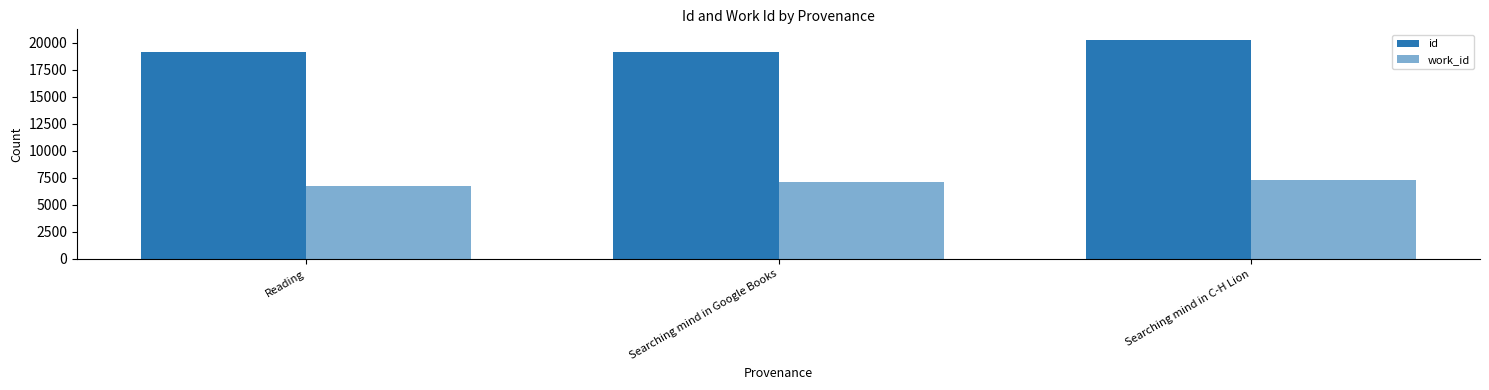

What is the minimum value for work_id?

6753